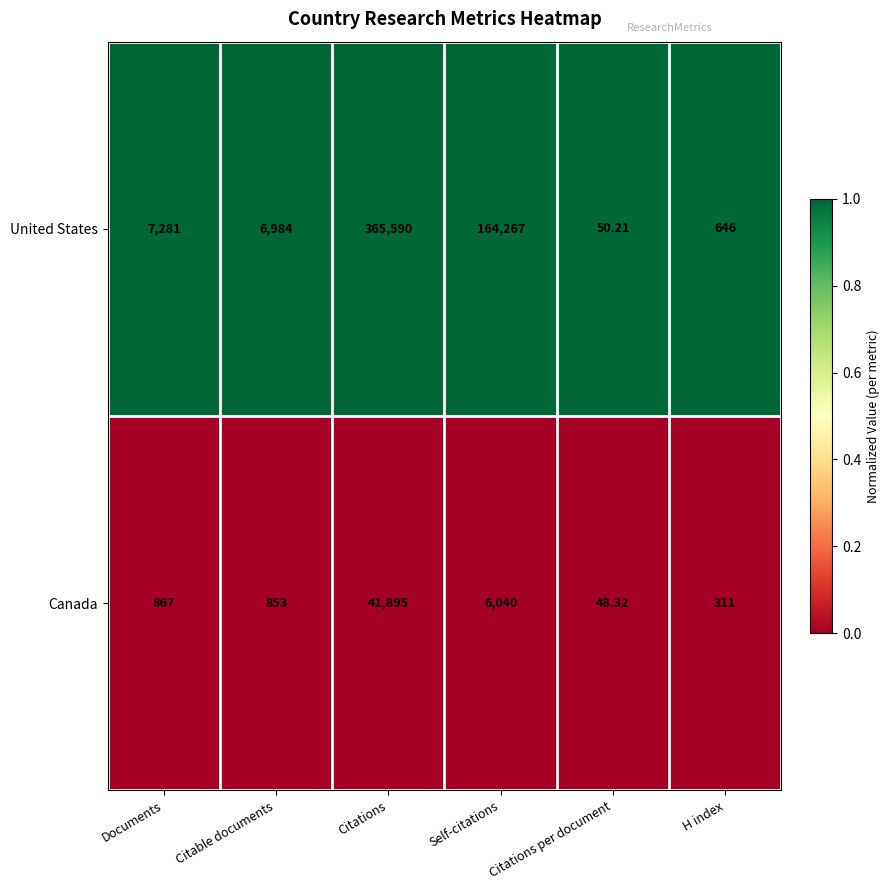

What is the spread (max minus min) of values at Citations?

323695.0